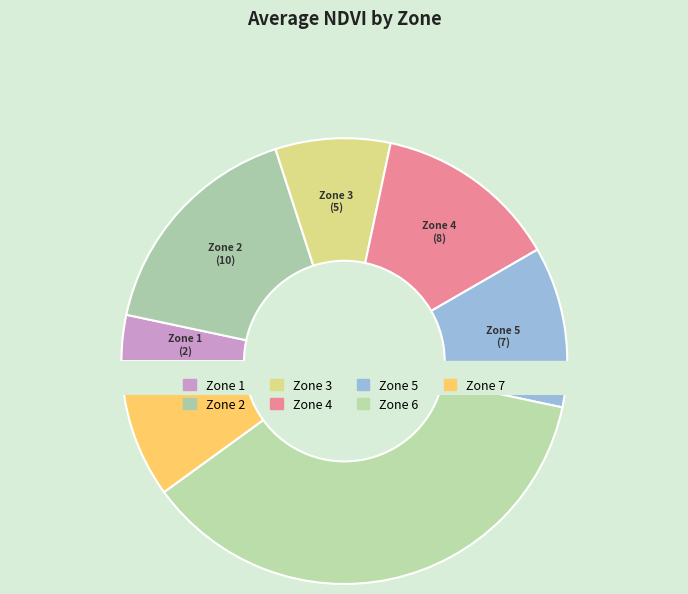

How many segments does this pie chart have?

7